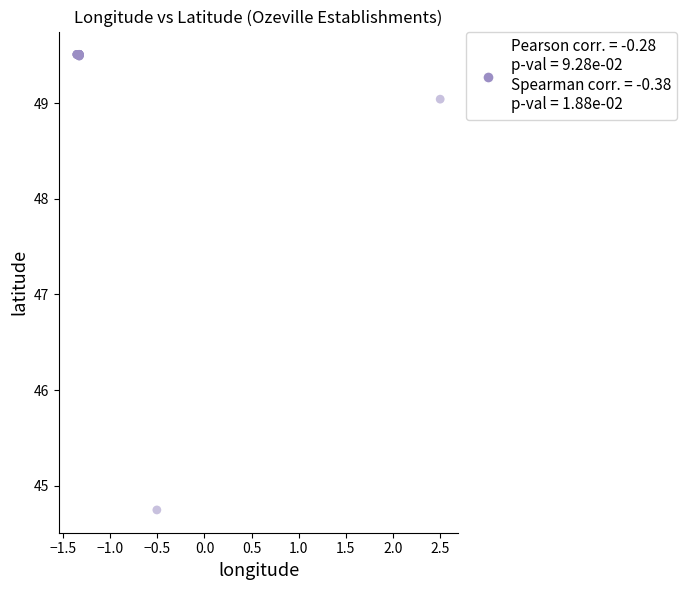

What Y value in the scatter plot is closest to 47?

49.0